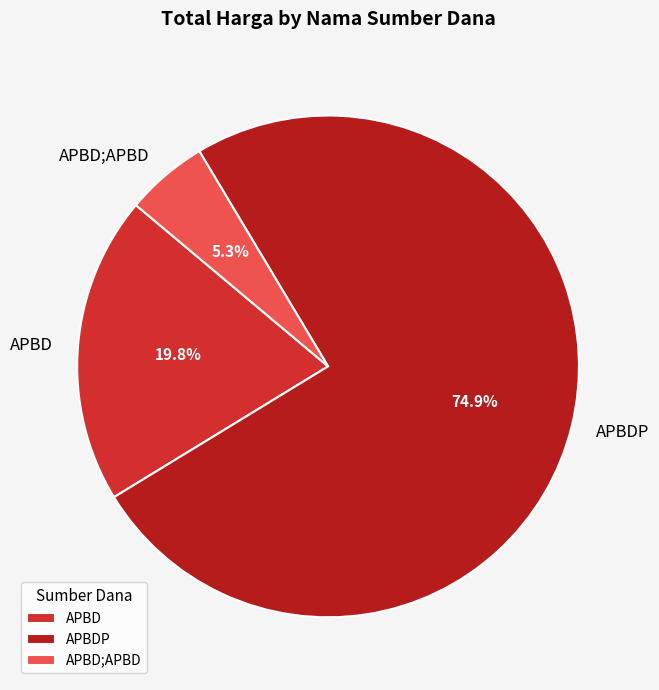

To the nearest percent, what portion does APBD represent?

20%